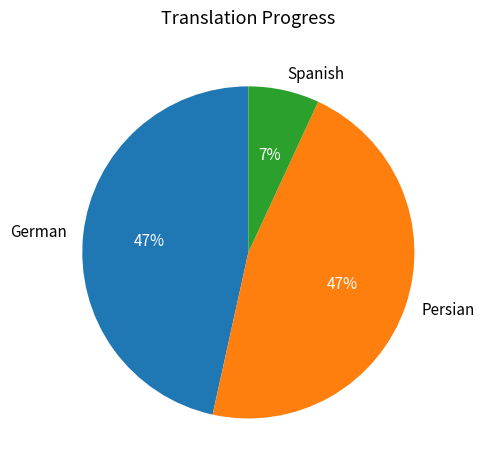

To the nearest percent, what portion does Persian represent?

47%